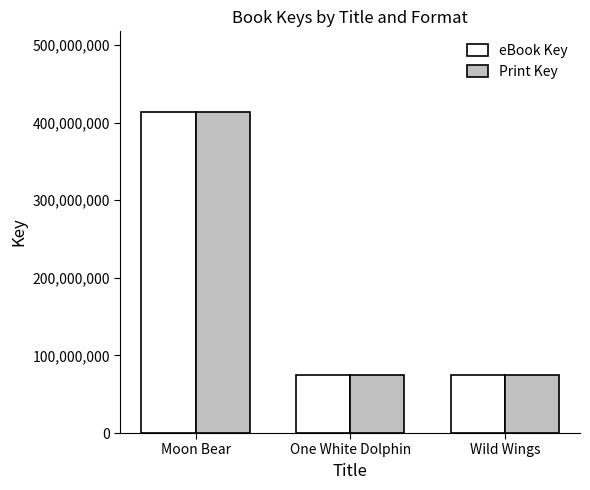

At how many categories does at least one series exceed 251529015?

1